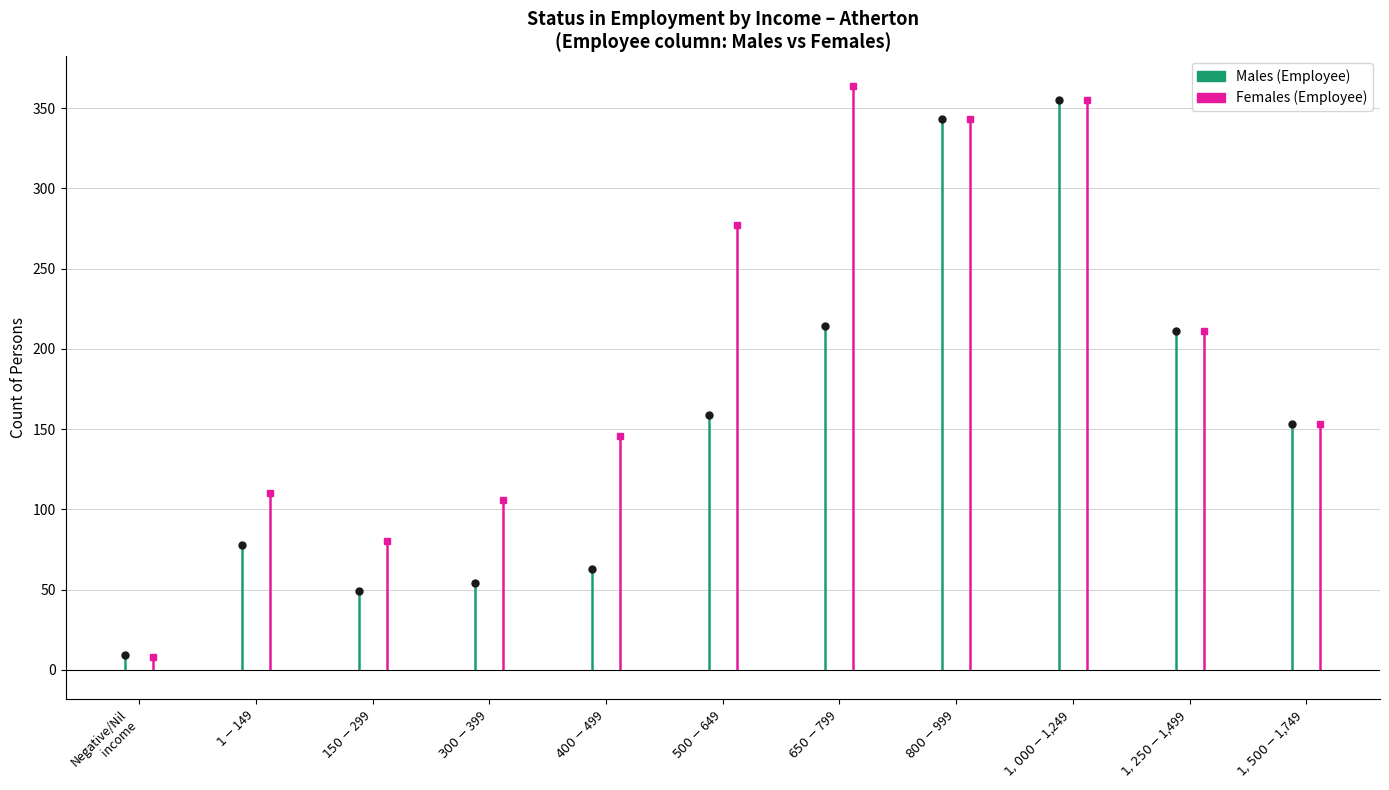

Which has a higher value, Negative/Nil
income or $1-$149?

$1-$149